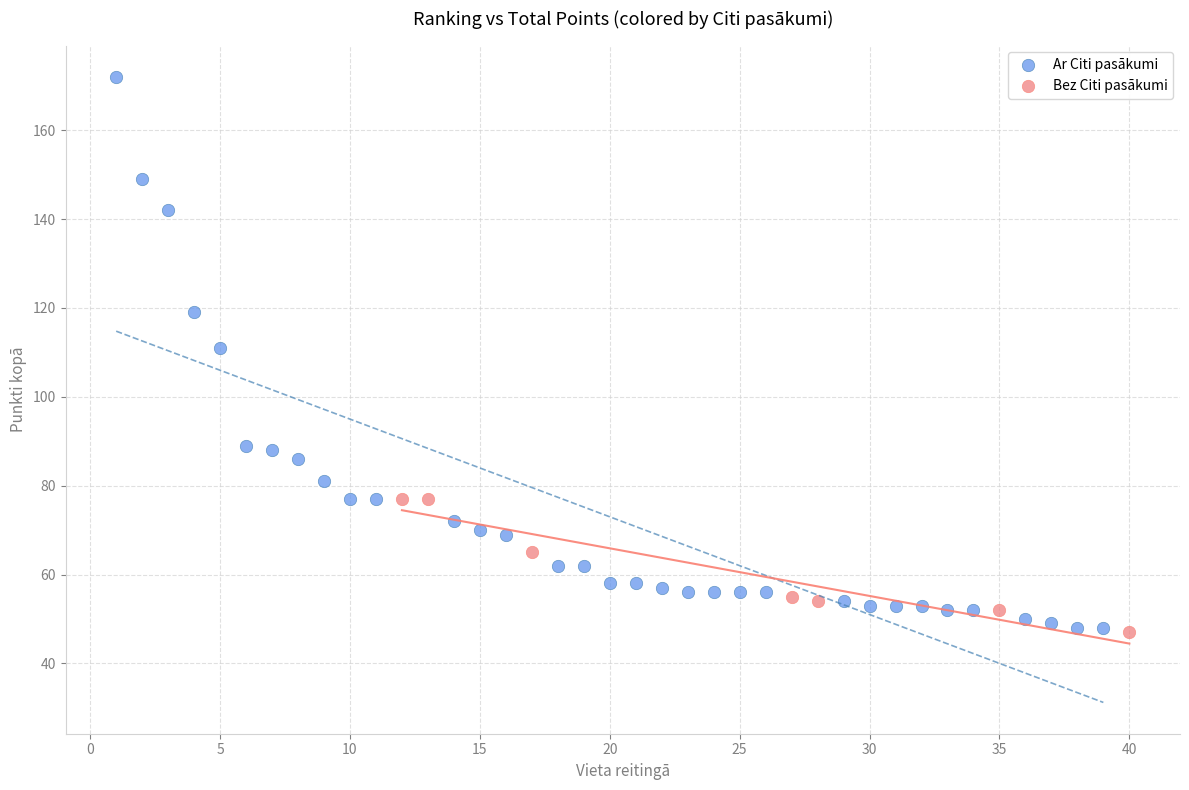

Which series contains the highest Y value?

Ar Citi pasākumi